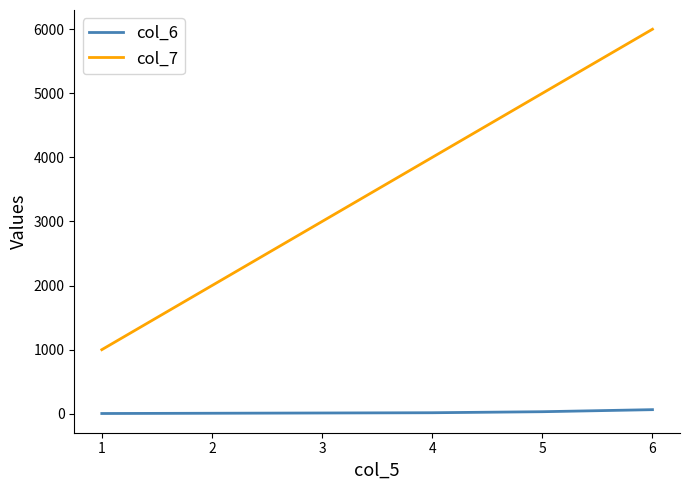

At which category is the sum across all series the highest?

6